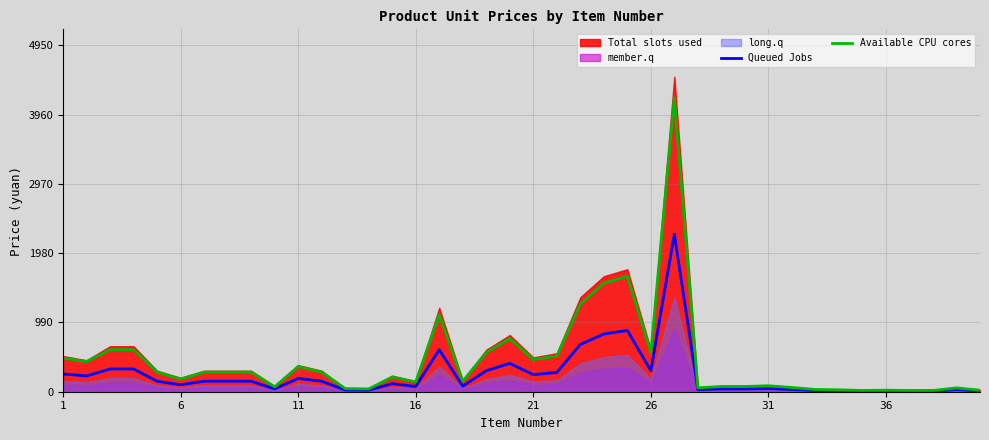

What is the maximum value for Available CPU cores?

4200